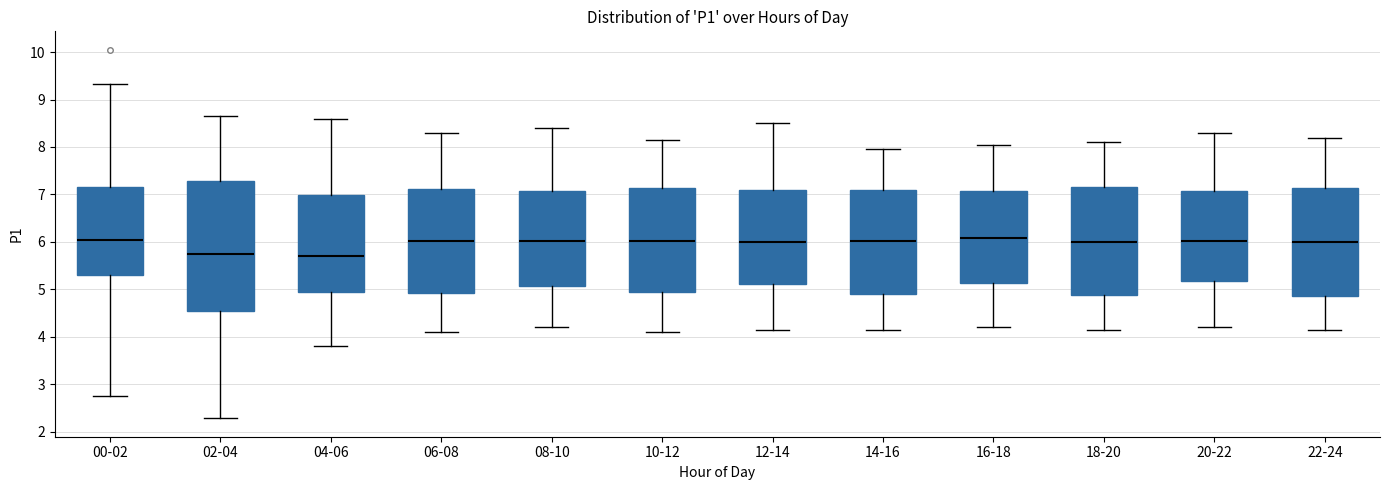

Comparing the boxes themselves (not the whiskers), which one is the tallest?

02-04